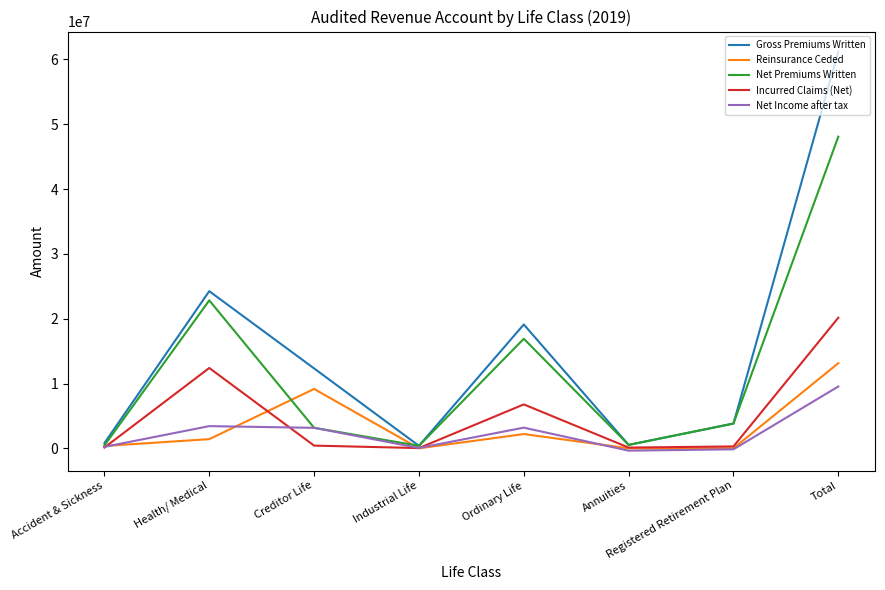

What is the difference between the highest and lowest values at Registered Retirement Plan?

3976143.4